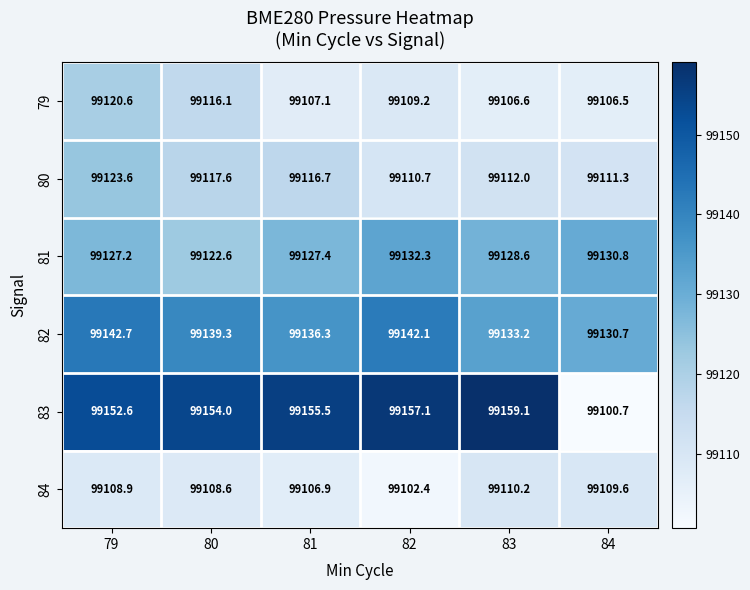

What is the difference between the second highest and second lowest values in the 81 series?

3.6